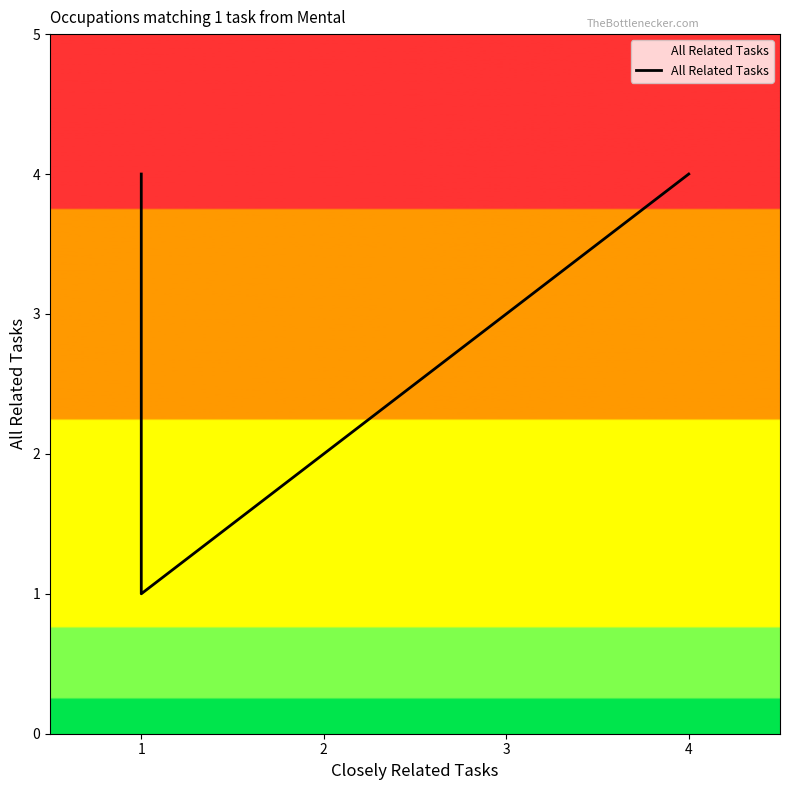

How many lines are shown in the chart?

1